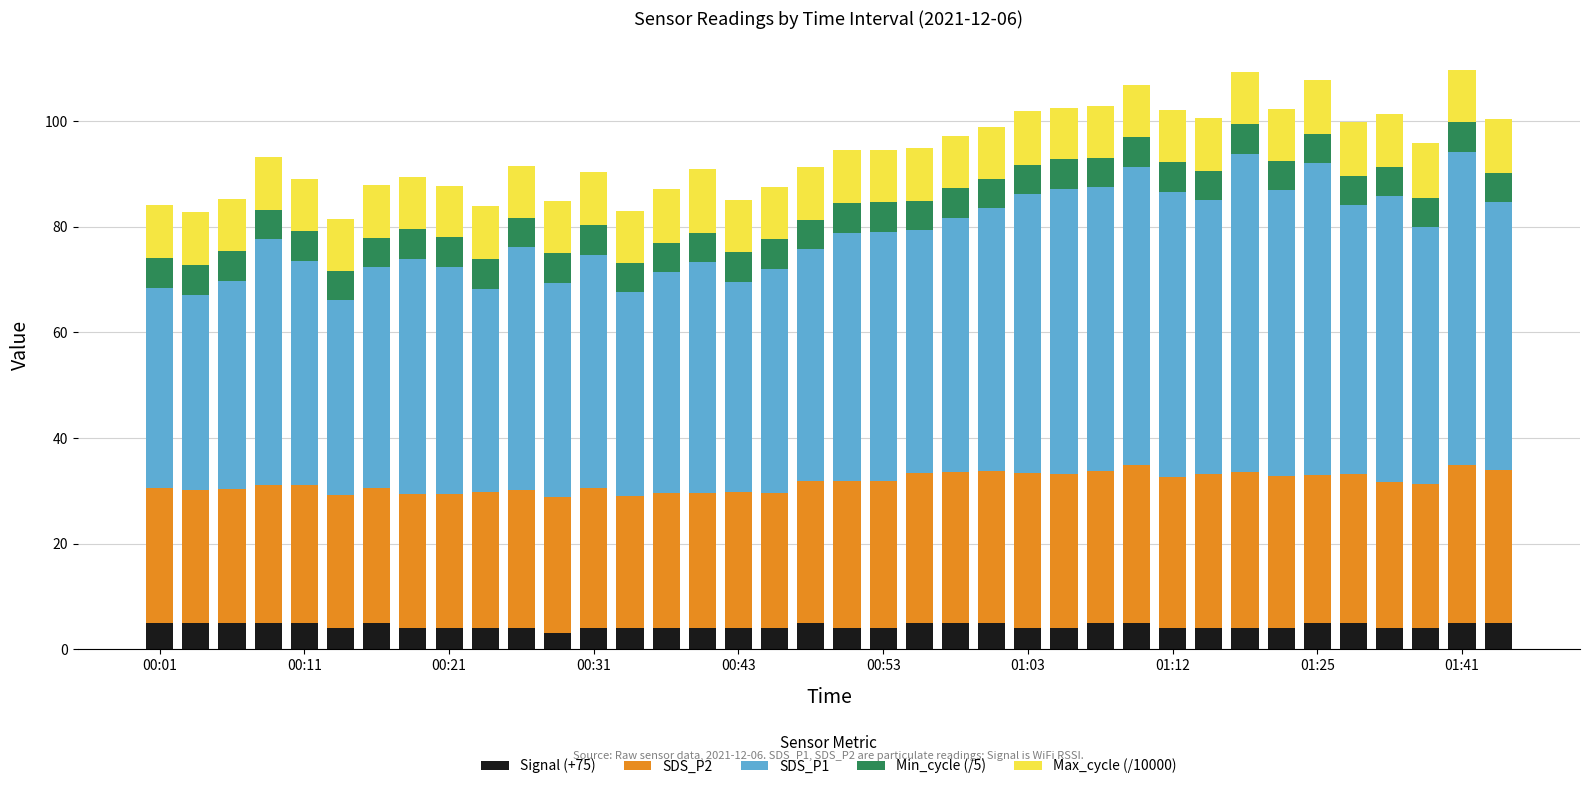

What is the sum of all Signal (+75) values?

167.0